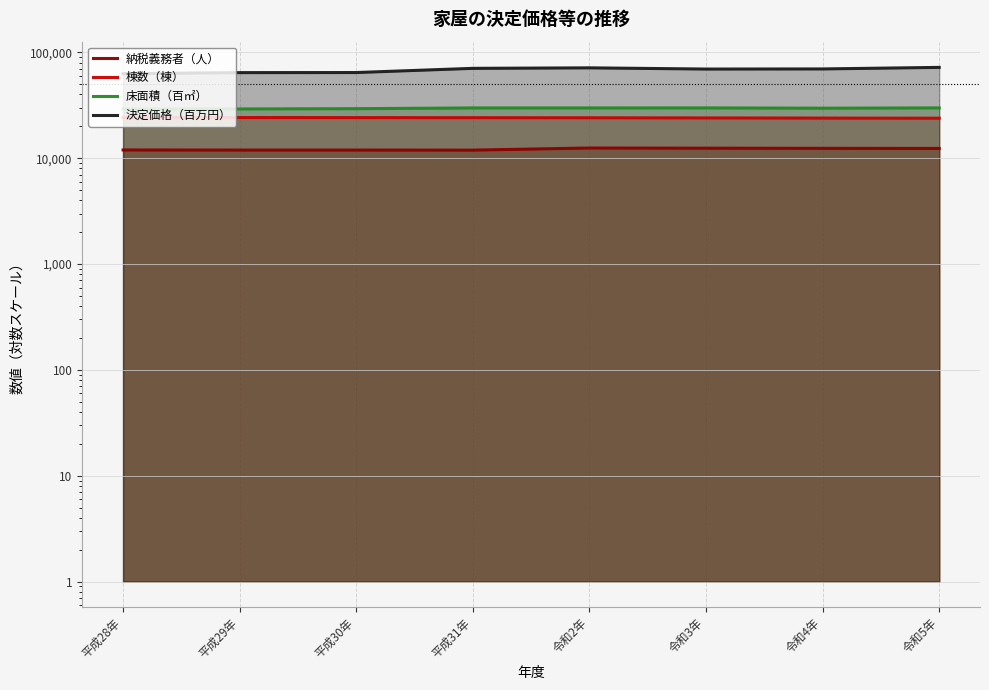

The 棟数（棟） series shows 31590 at 平成29年. True or false?

False